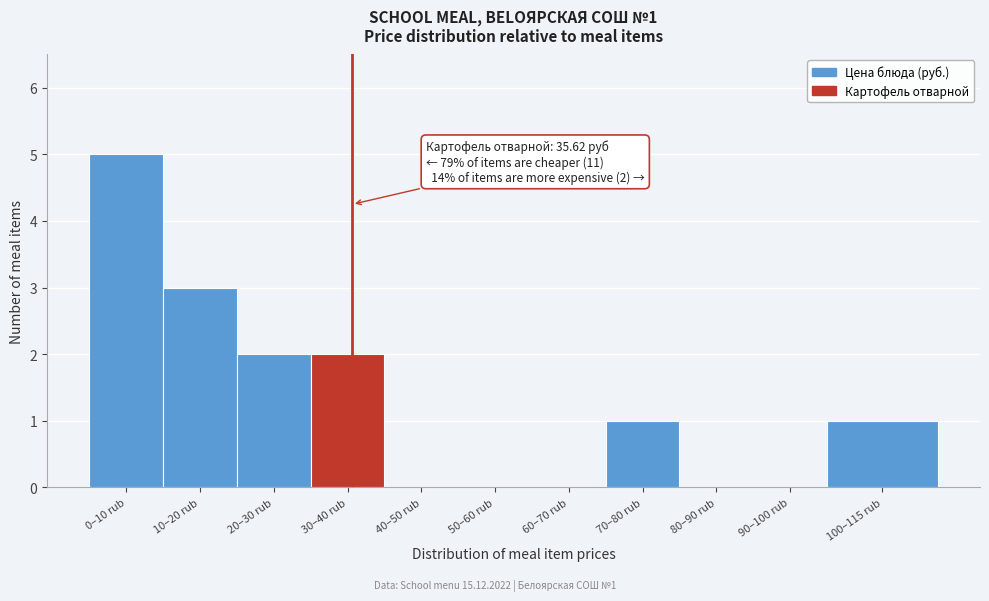

Reading right to left, what are all the values shown in this chart?

100–115 rub=1	90–100 rub=0	80–90 rub=0	70–80 rub=1	60–70 rub=0	50–60 rub=0	40–50 rub=0	30–40 rub=2	20–30 rub=2	10–20 rub=3	0–10 rub=5